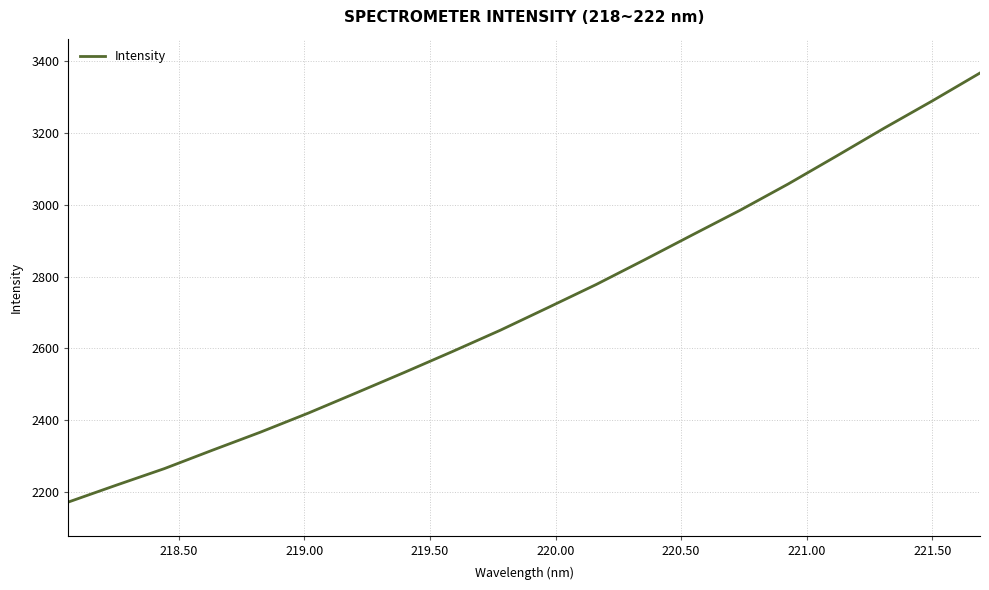

What is the greatest value displayed?

3367.2